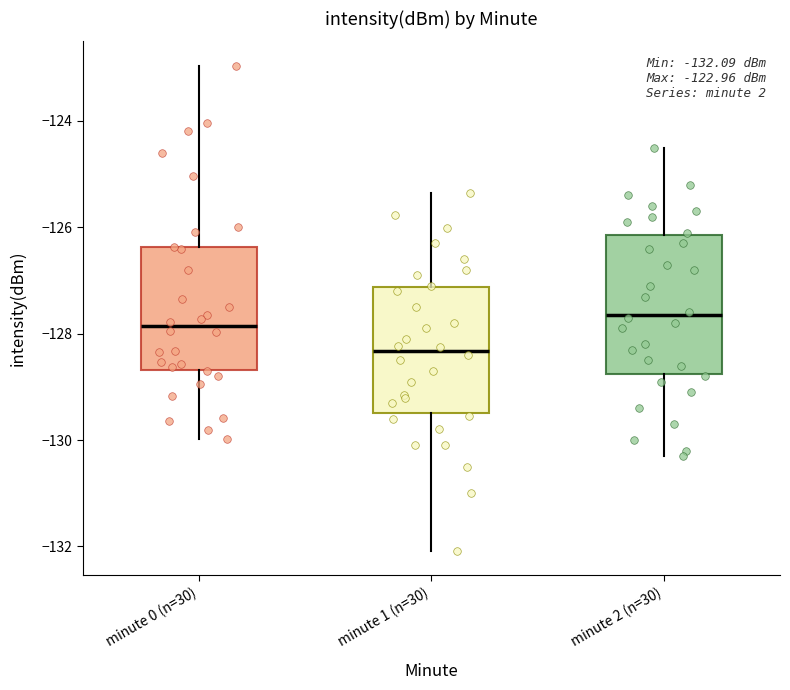

Which box's median line is the highest?

minute 2 (n=30)